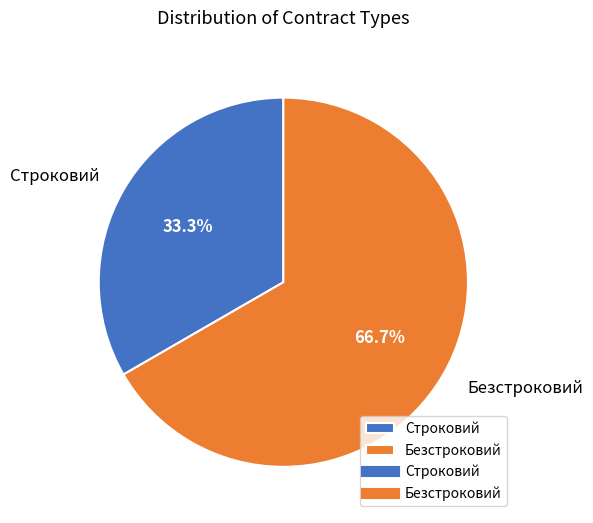

Is the sum of Безстроковий and Строковий greater than half?

Yes